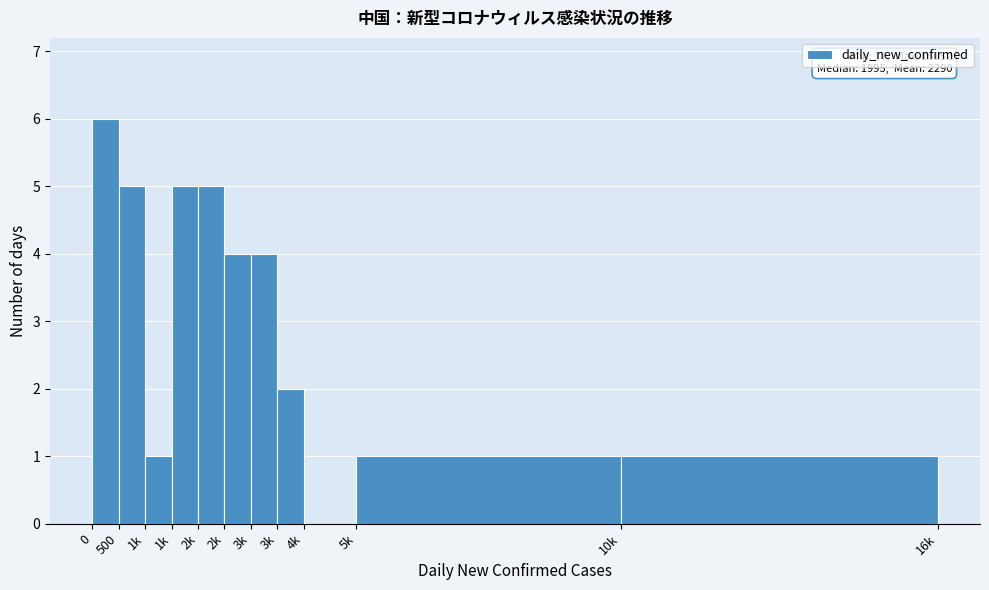

Are the bars horizontal?

No